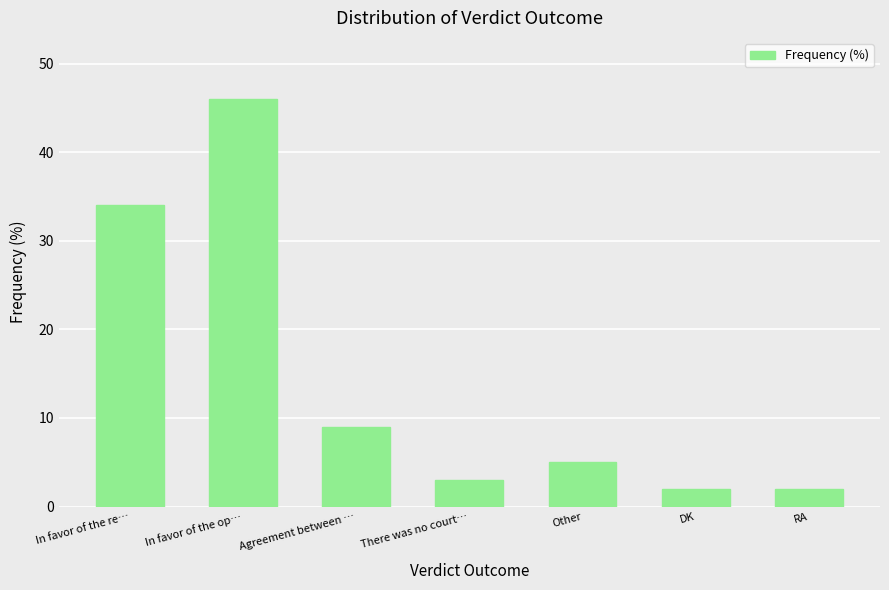

What is the value of the 4th bar from the left?

3